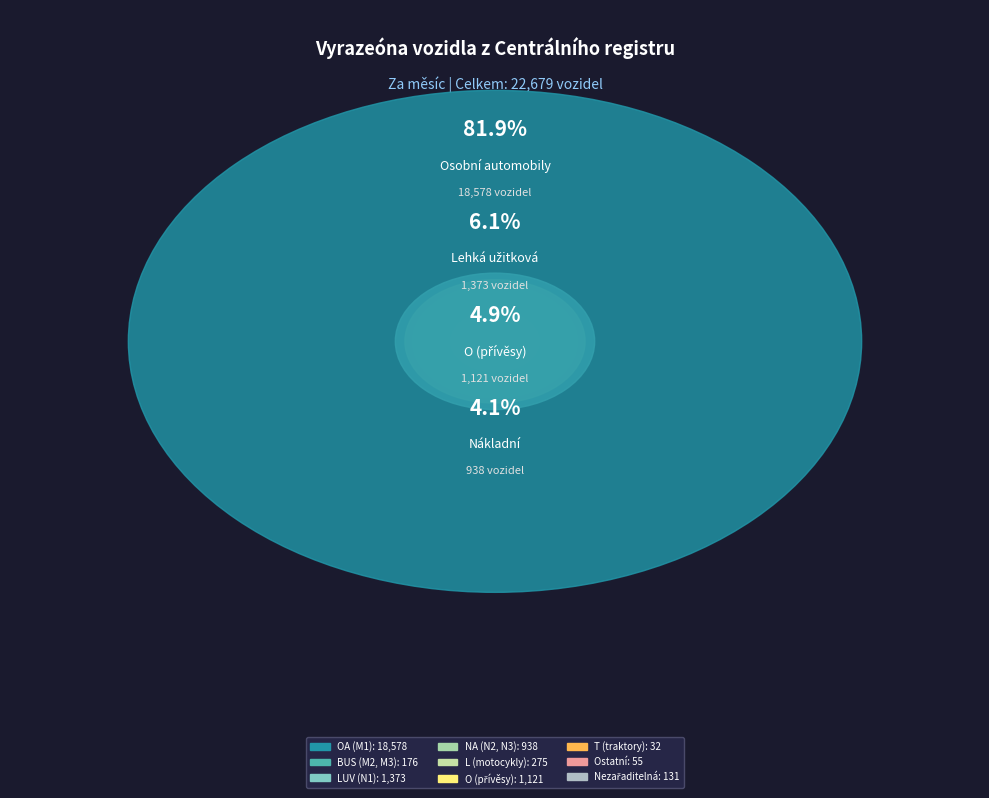

Which slice is the smallest?

T (traktory)